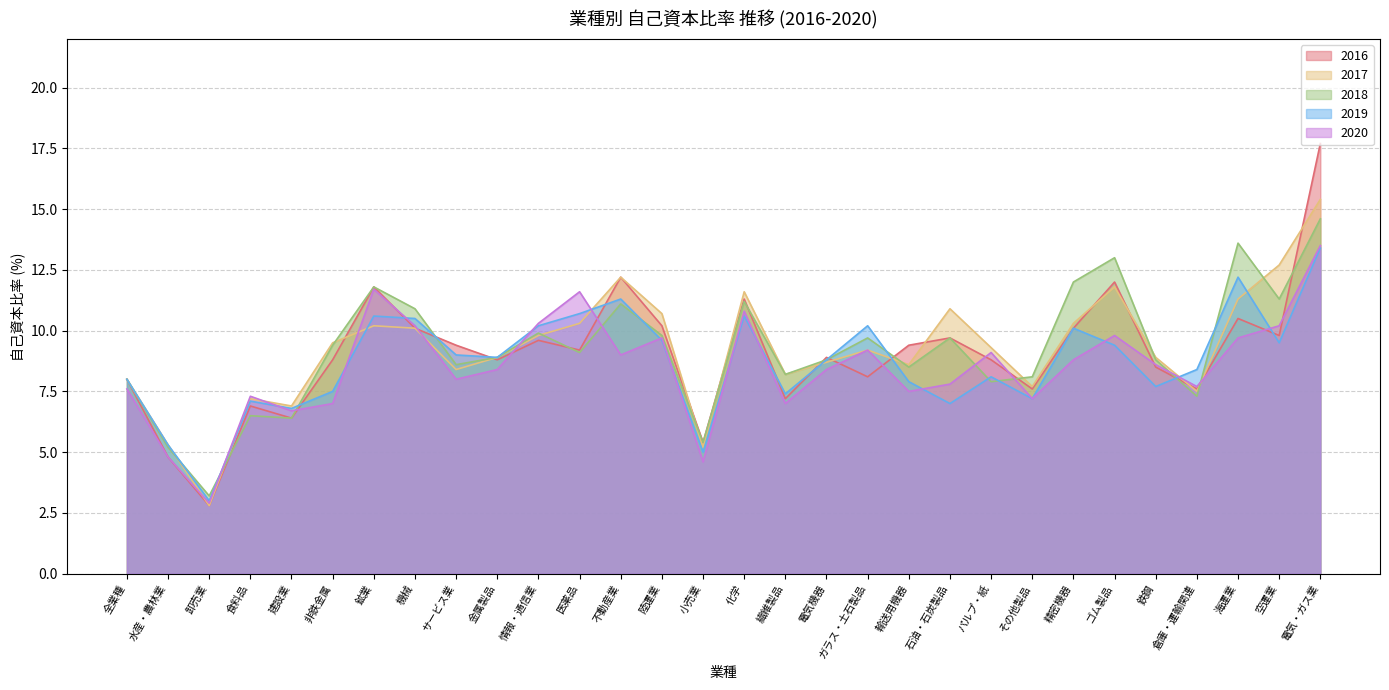

What is the label of the 3rd point from the left?

卸売業